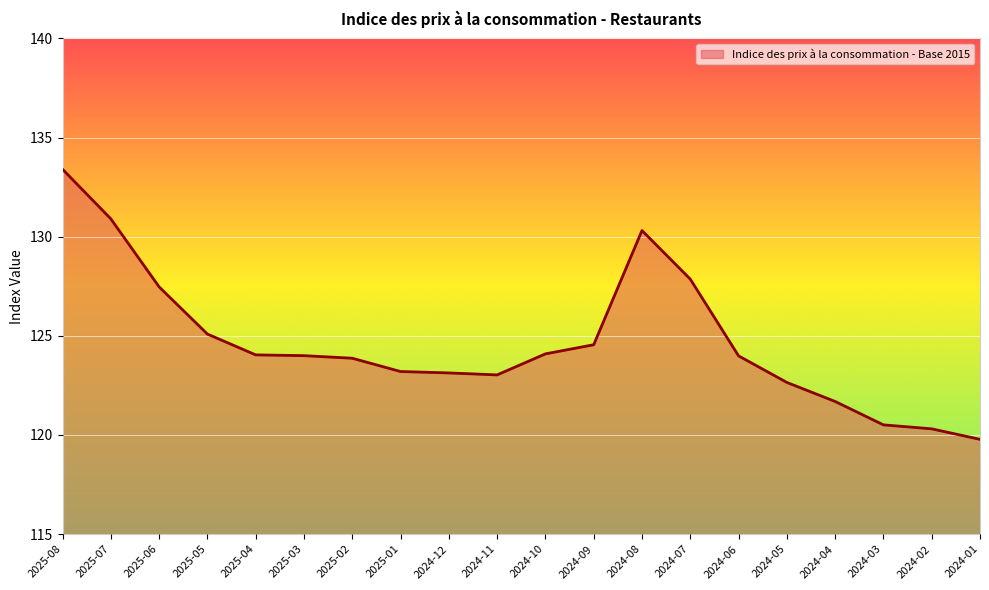

What is the change in value from 2025-02 to 2024-11?

-0.8